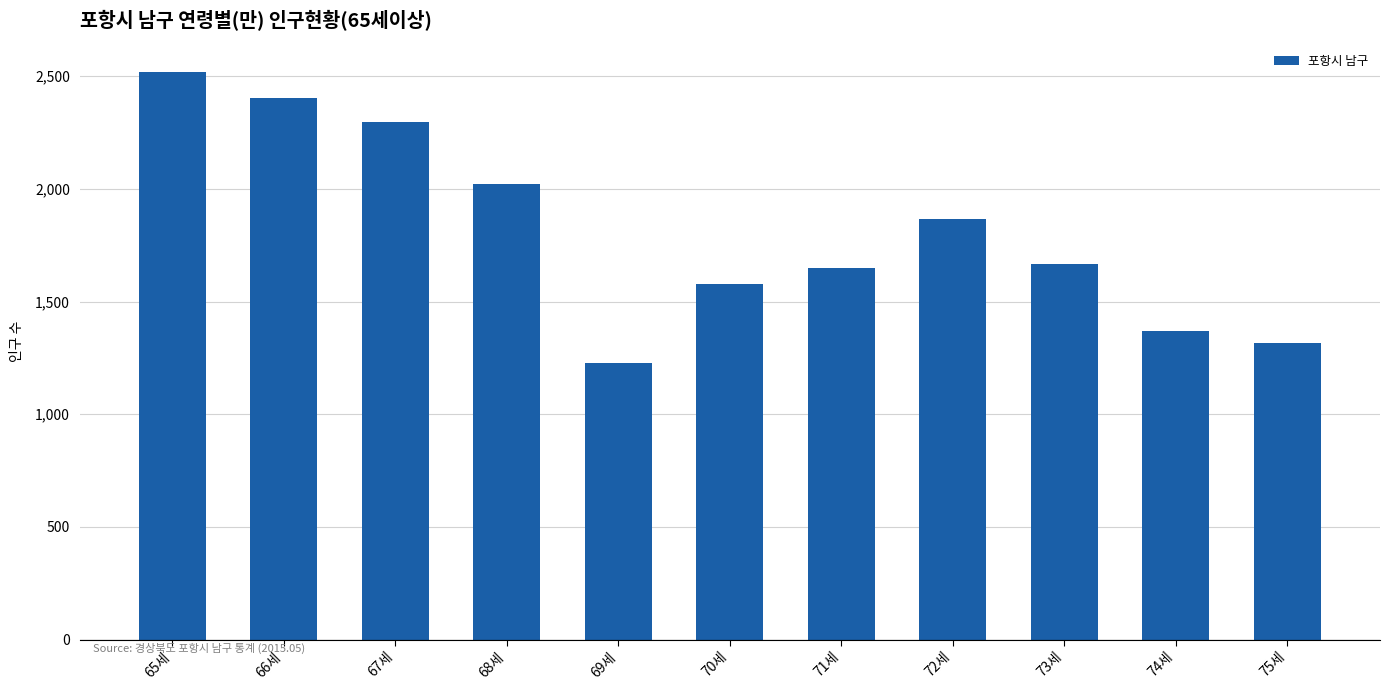

Between 75세 and 71세, which is larger?

71세